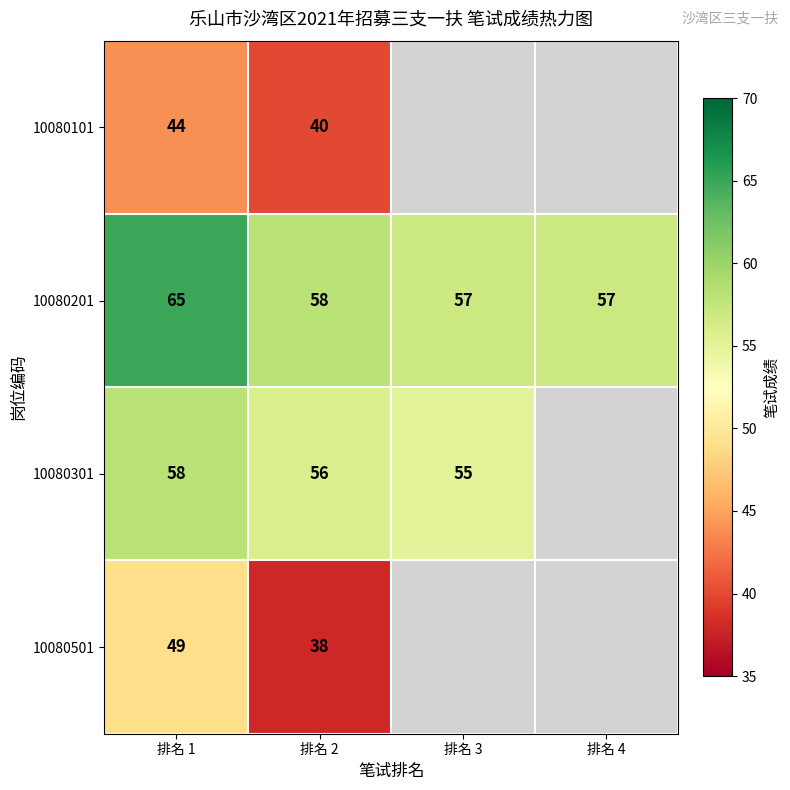

Rank the series at 排名 2 from lowest to highest value.

10080501, 10080101, 10080301, 10080201